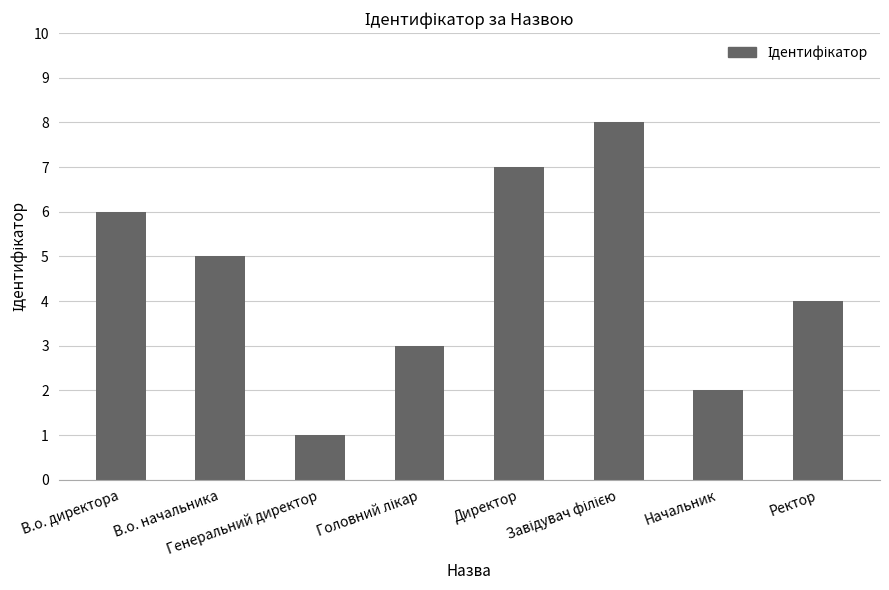

What is the maximum value shown in the chart?

8